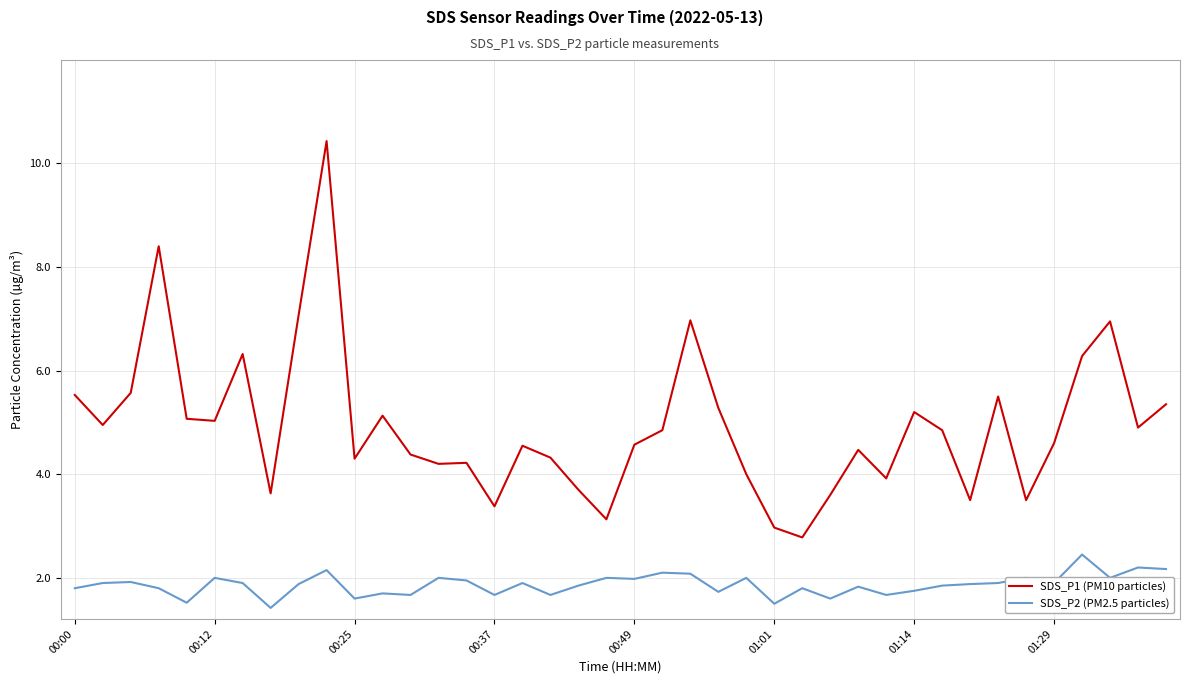

Which series has the largest total across all categories?

SDS_P1 (PM10 particles)